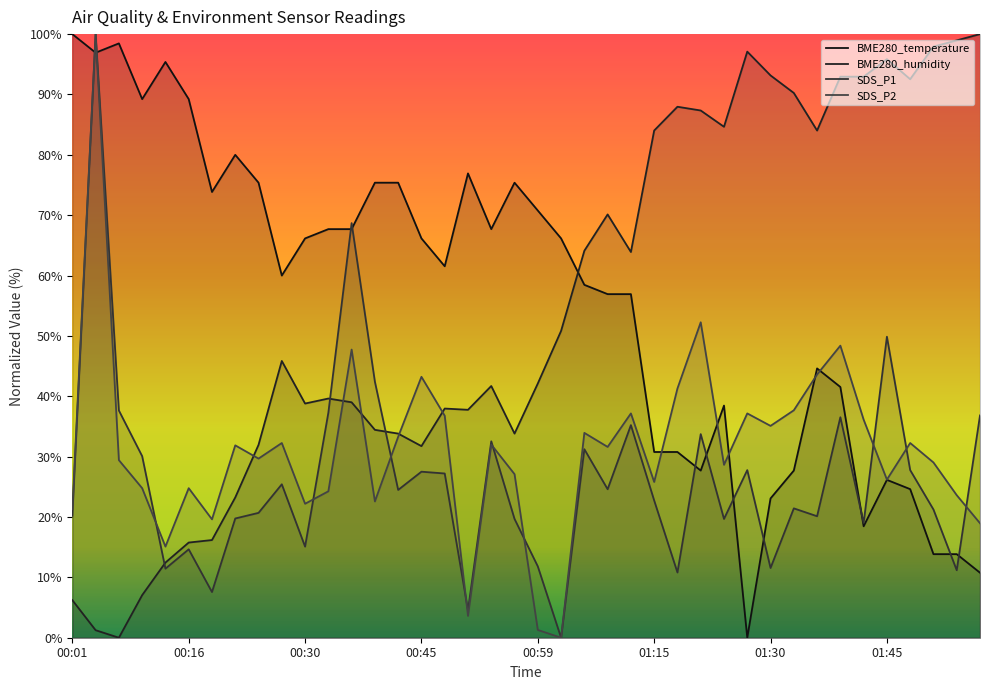

Read the BME280_humidity value at 01:27.

97.1